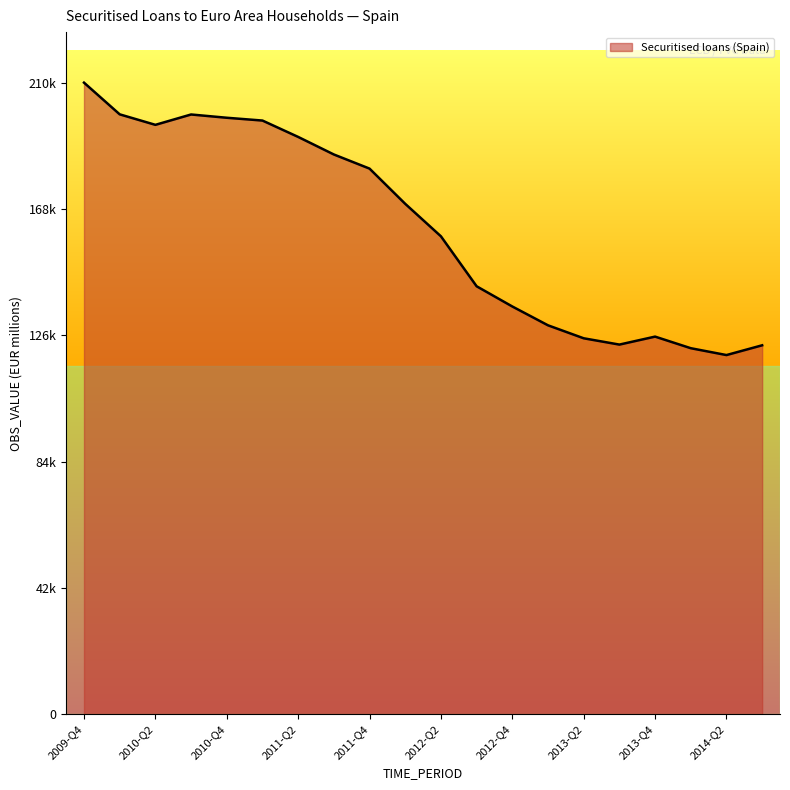

Is this an area chart (filled region under the line)?

Yes